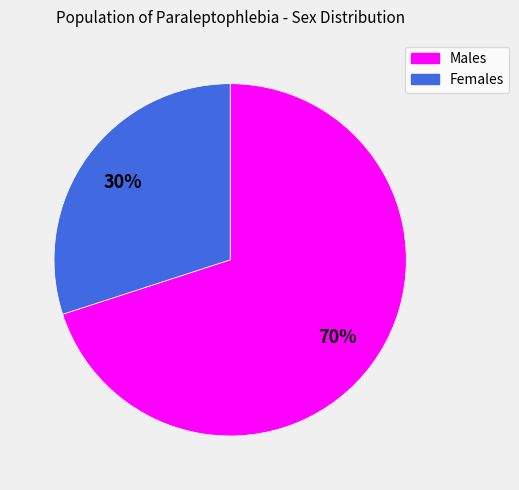

Count the number of slices in the pie.

2